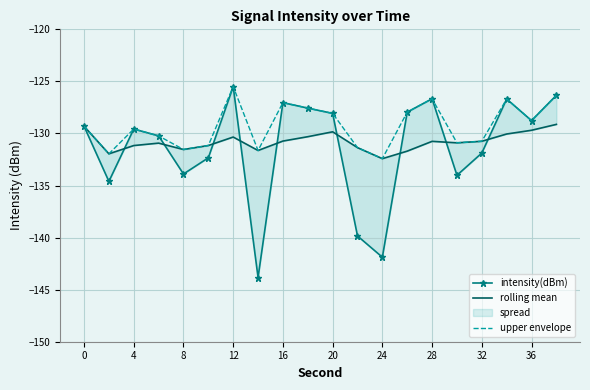

How many data points in rolling mean are above -130?

4